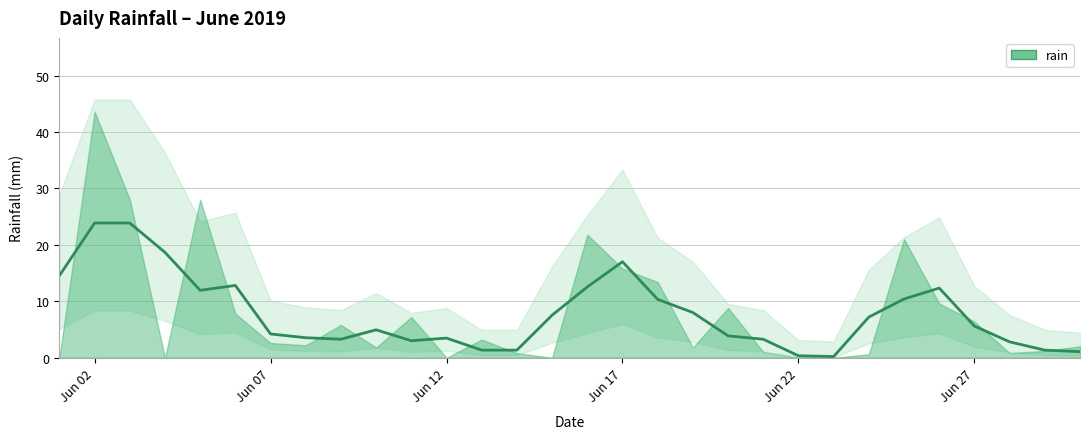

What is the average value?

7.8